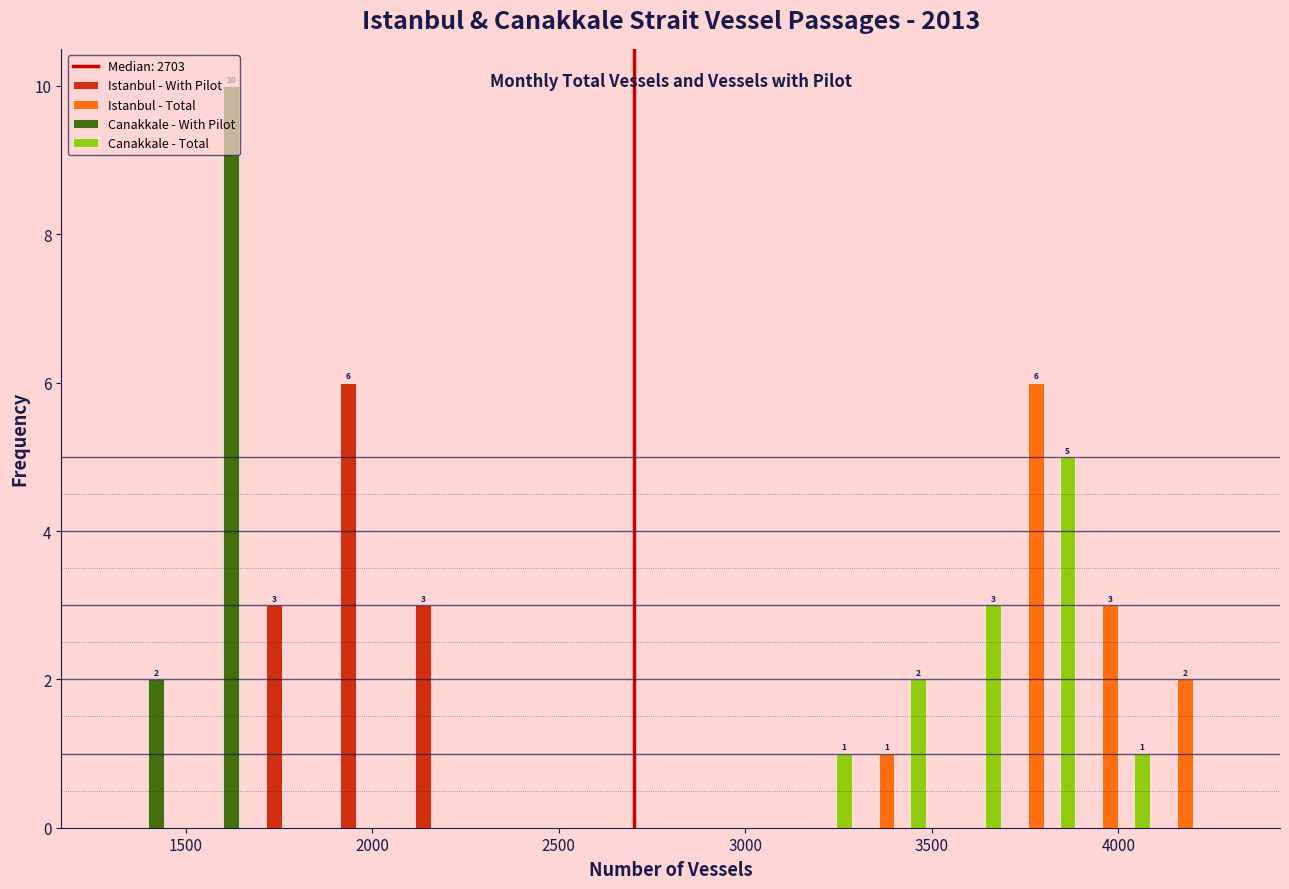

In the Canakkale - Total series, which range on the x-axis has the tallest bar?

3700 to 3900